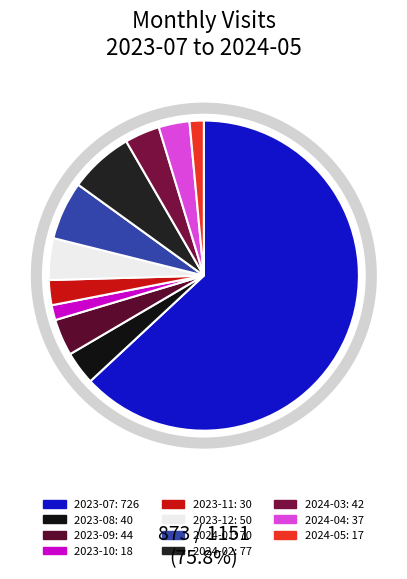

Which category has the smallest portion of the pie?

2024-05